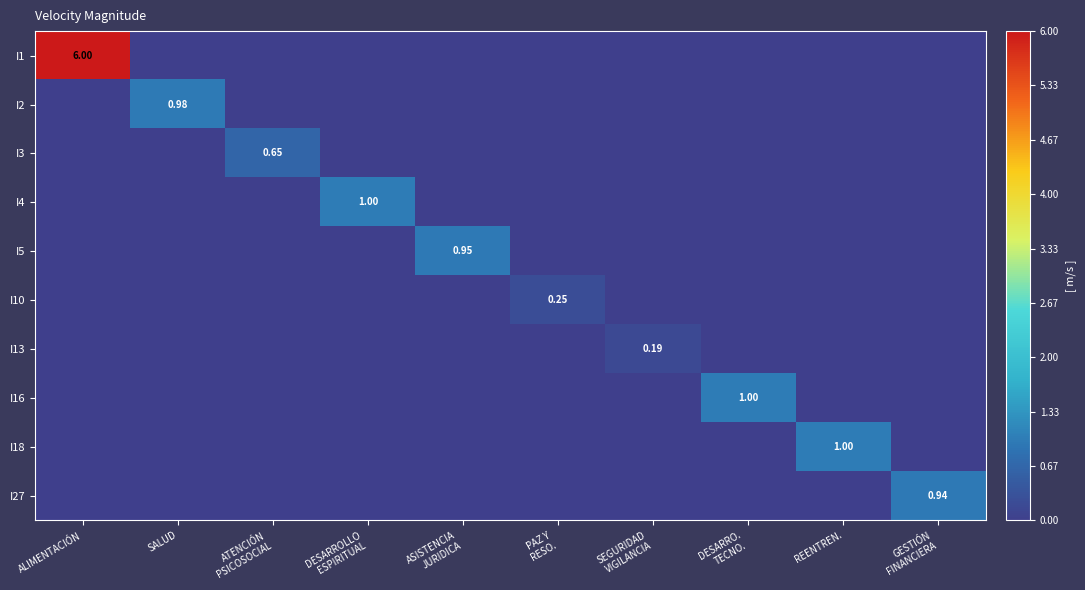

Count the number of data series in this chart.

10